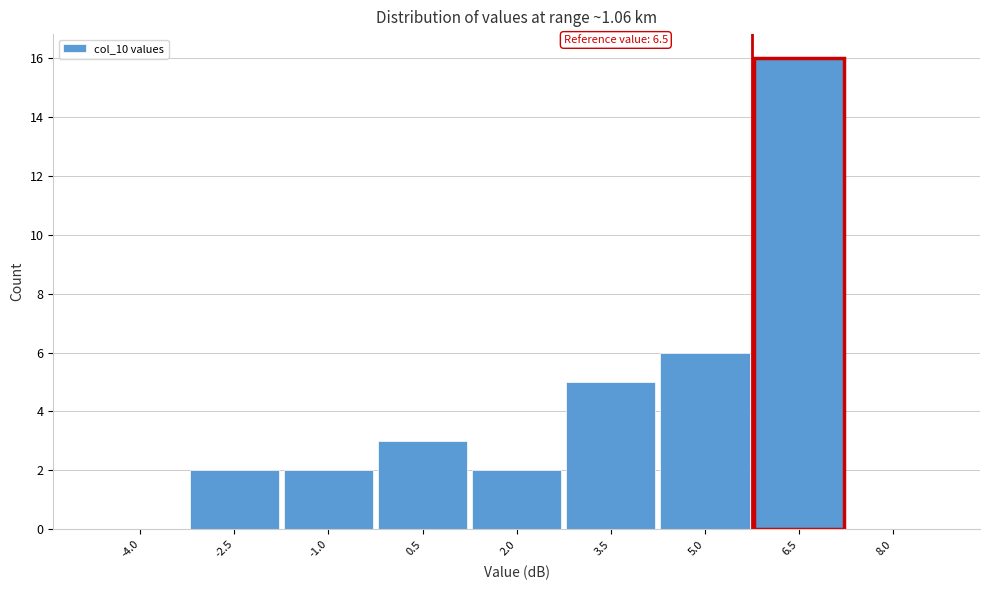

Reading right to left, list all the values displayed in this chart.

8.0=0	6.5=16	5.0=6	3.5=5	2.0=2	0.5=3	-1.0=2	-2.5=2	-4.0=0